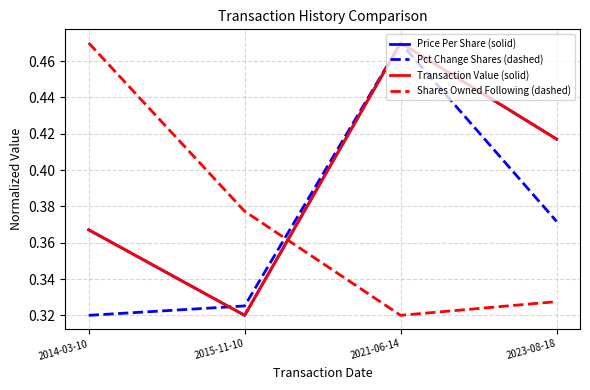

What are all the series names shown in the legend?

Price Per Share (solid), Pct Change Shares (dashed), Transaction Value (solid), Shares Owned Following (dashed)